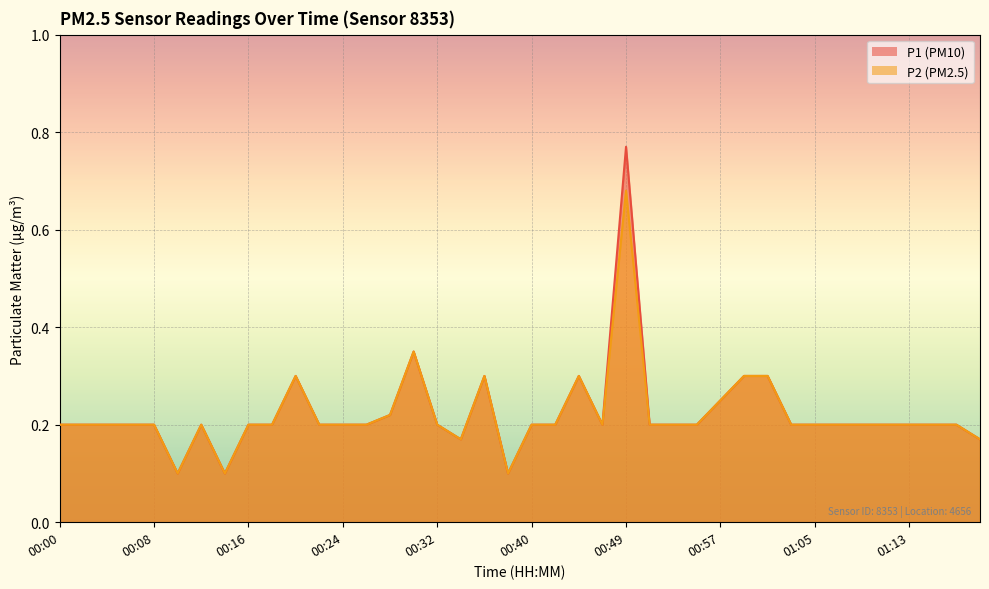

What is the total value across all series at 00:06?

0.4